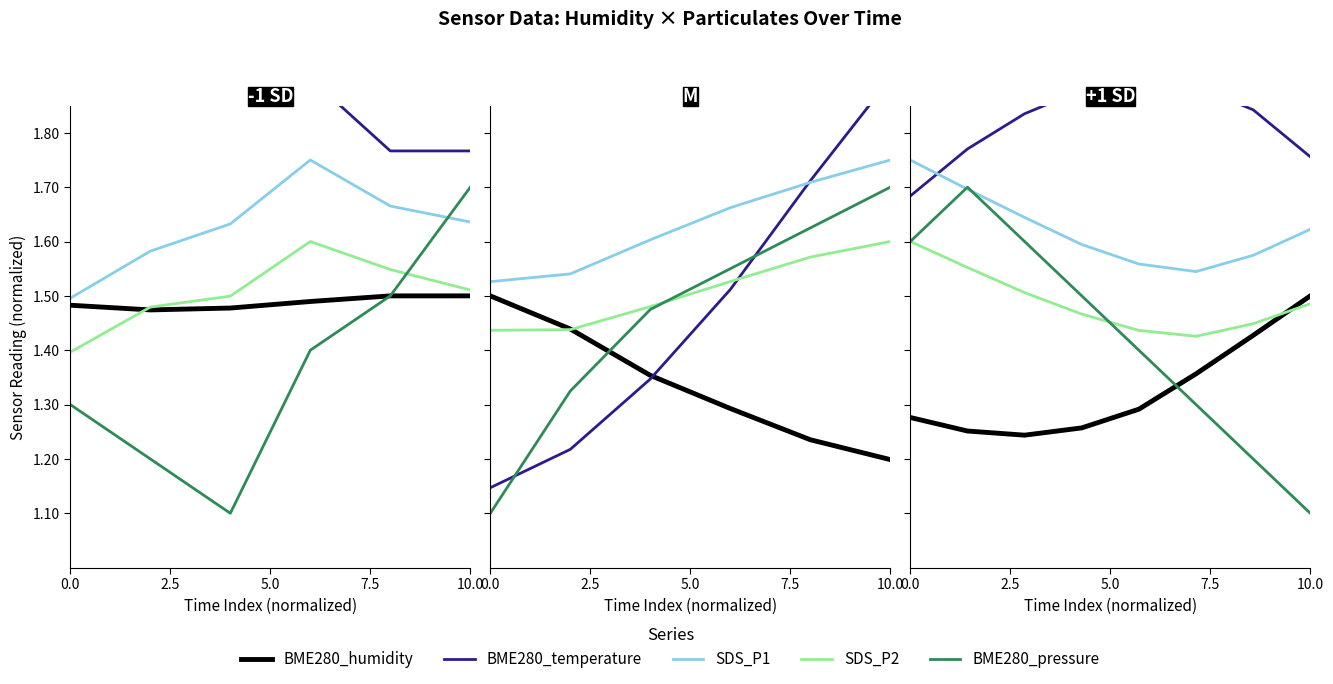

Which has a higher value, 7.5 or 10.0?

10.0